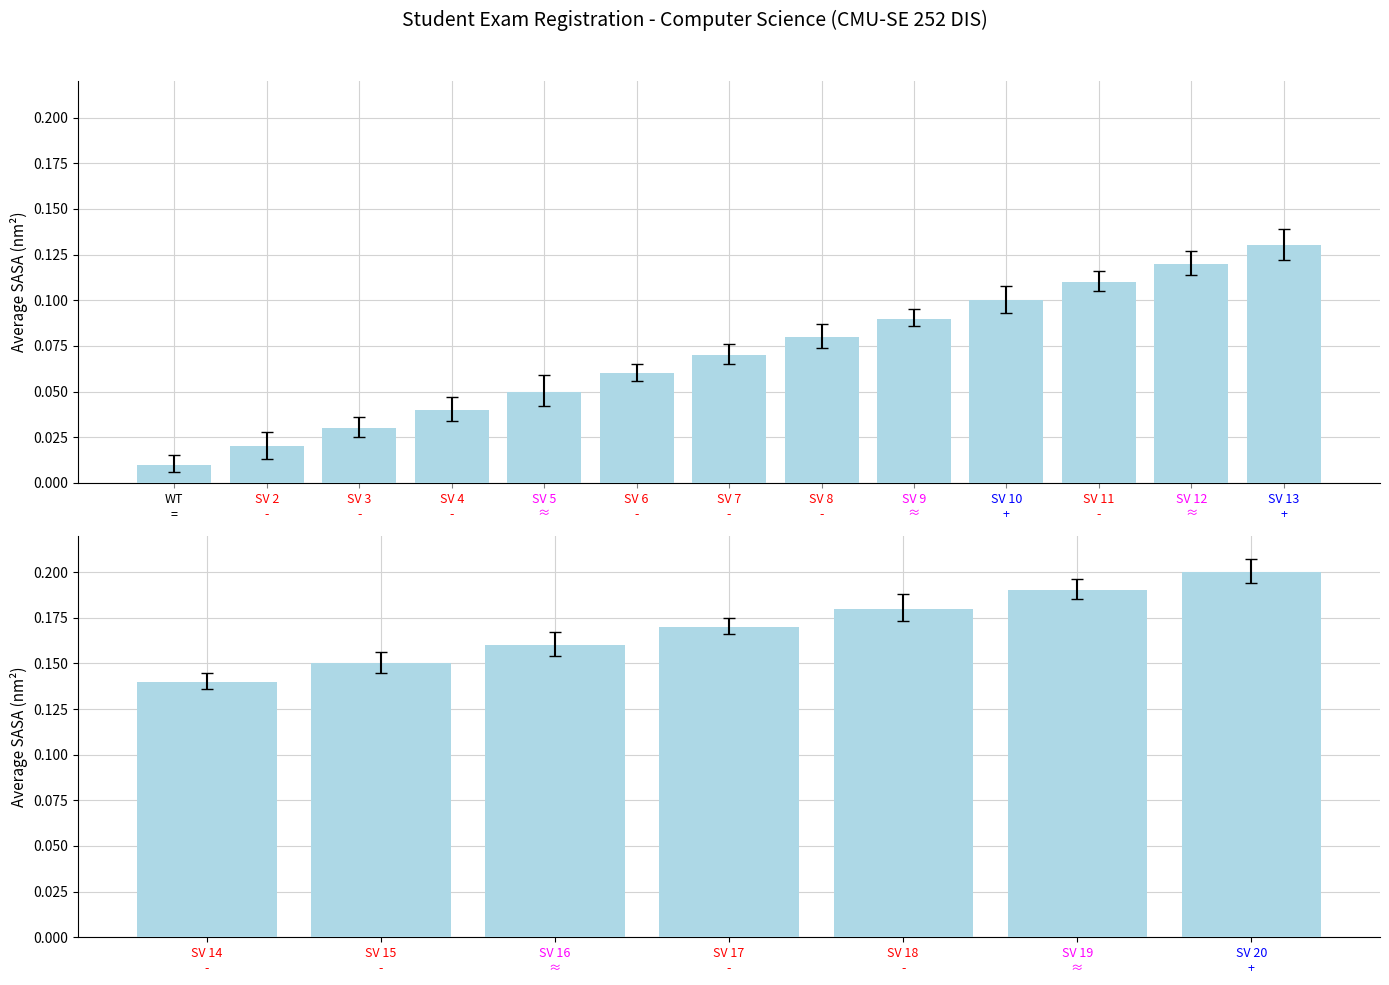

What is the label of the 7th bar from the left?

SV 20 +